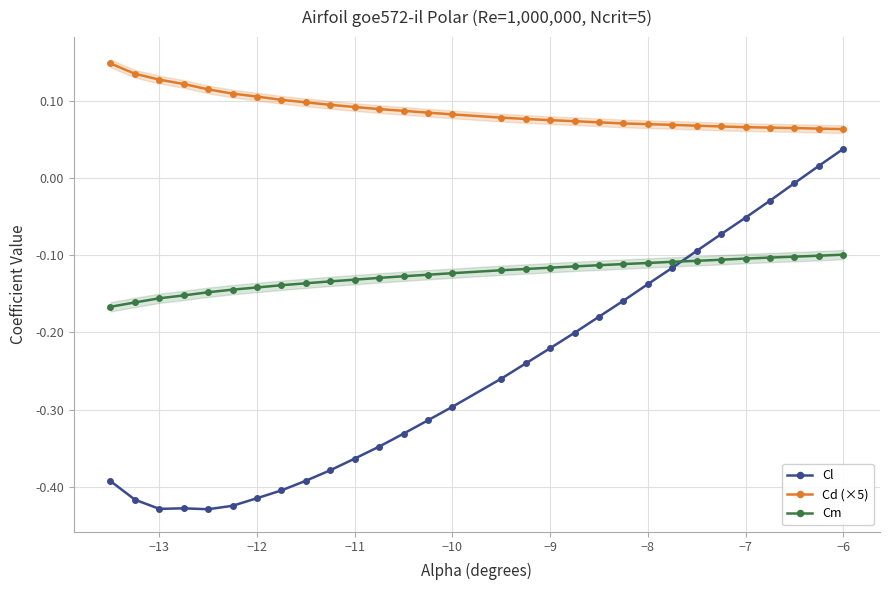

At how many categories does at least one series exceed 0?

30